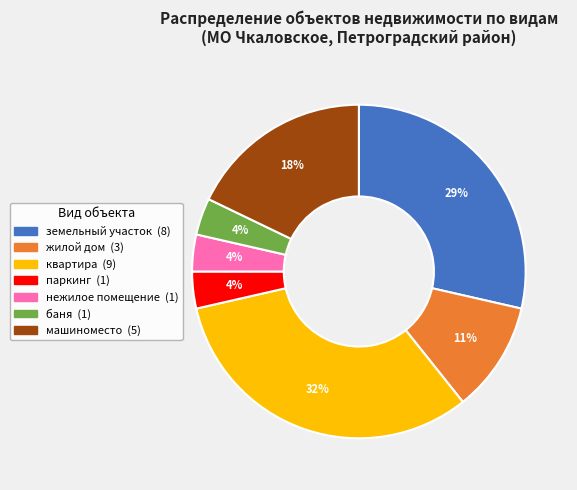

What is the largest slice in the pie chart?

квартира